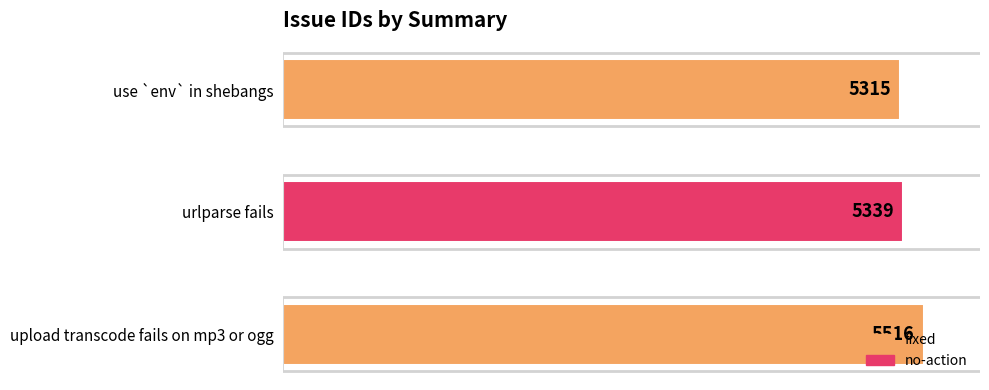

The value at upload transcode fails on mp3 or ogg is 5516. True or false?

True